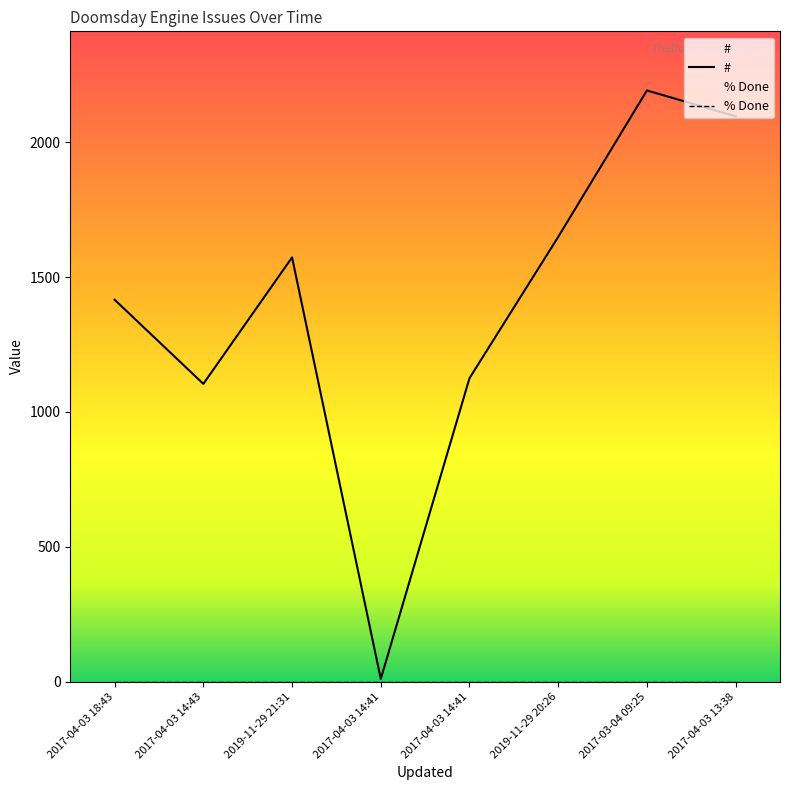

What is the average value?

1396